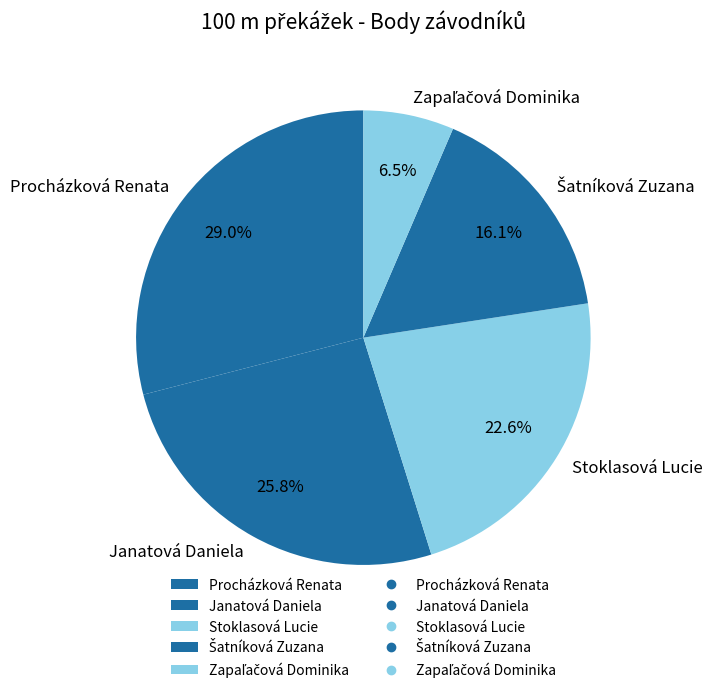

What is the largest slice in the pie chart?

Procházková Renata